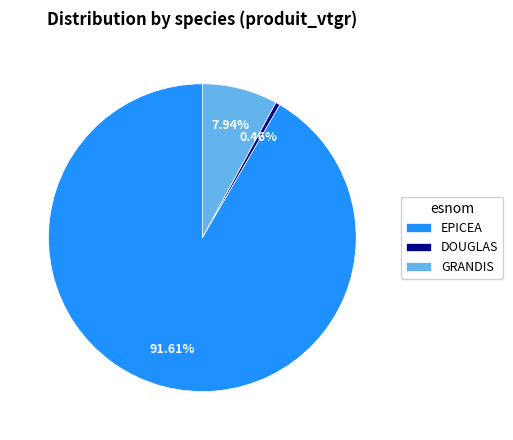

Which category accounts for the majority?

EPICEA